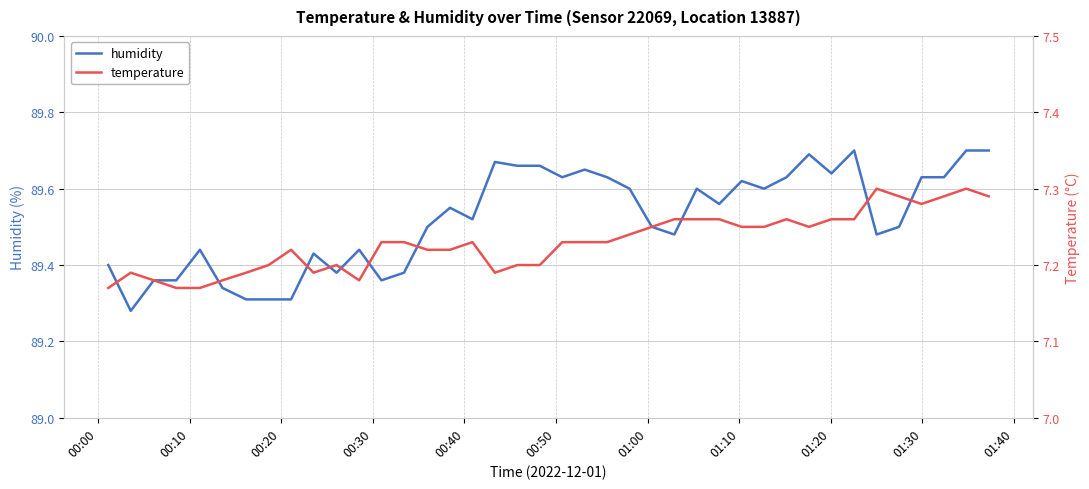

What is the sum of all humidity values?

3580.8